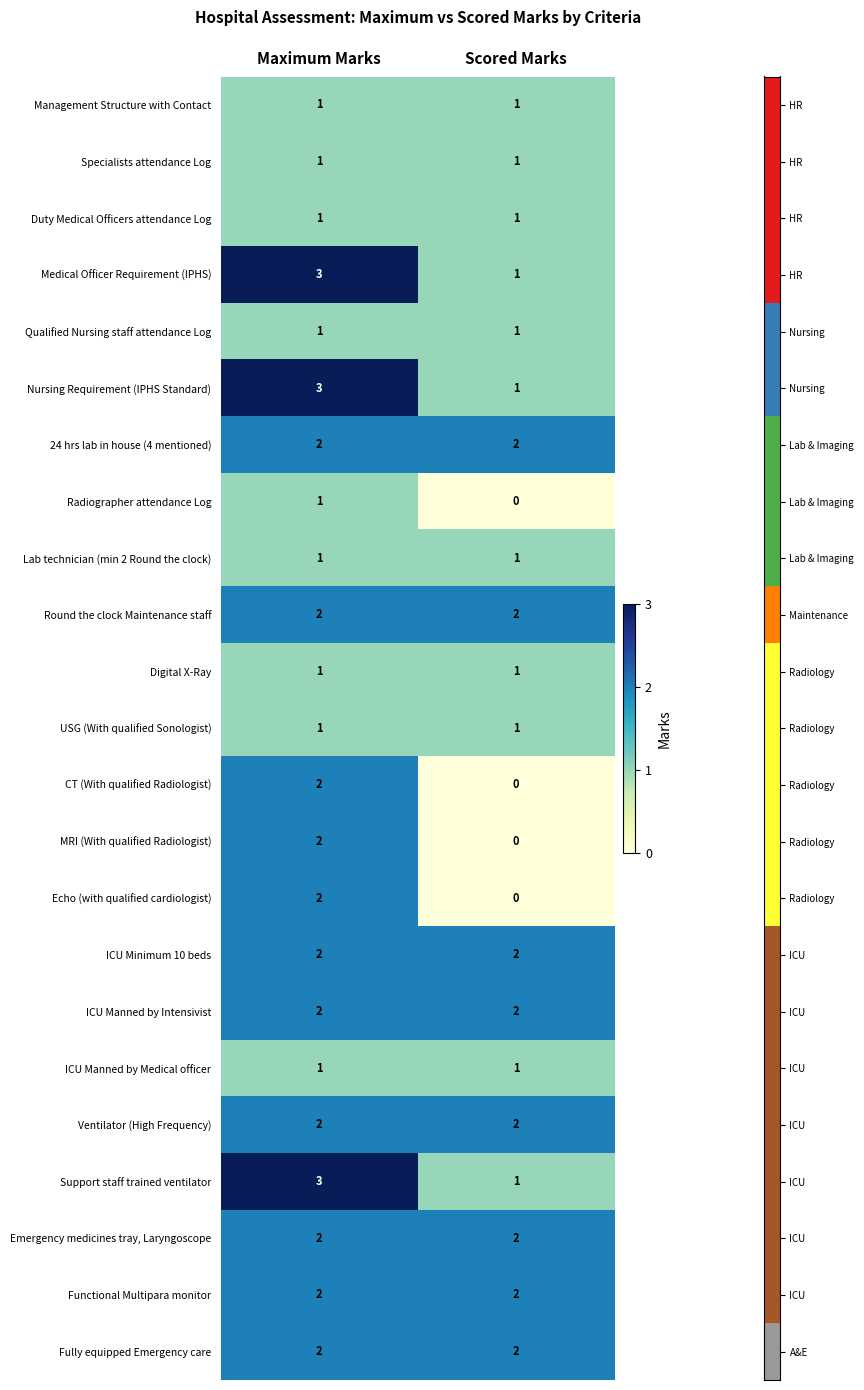

What is the sum of all ICU Minimum 10 beds values?

4